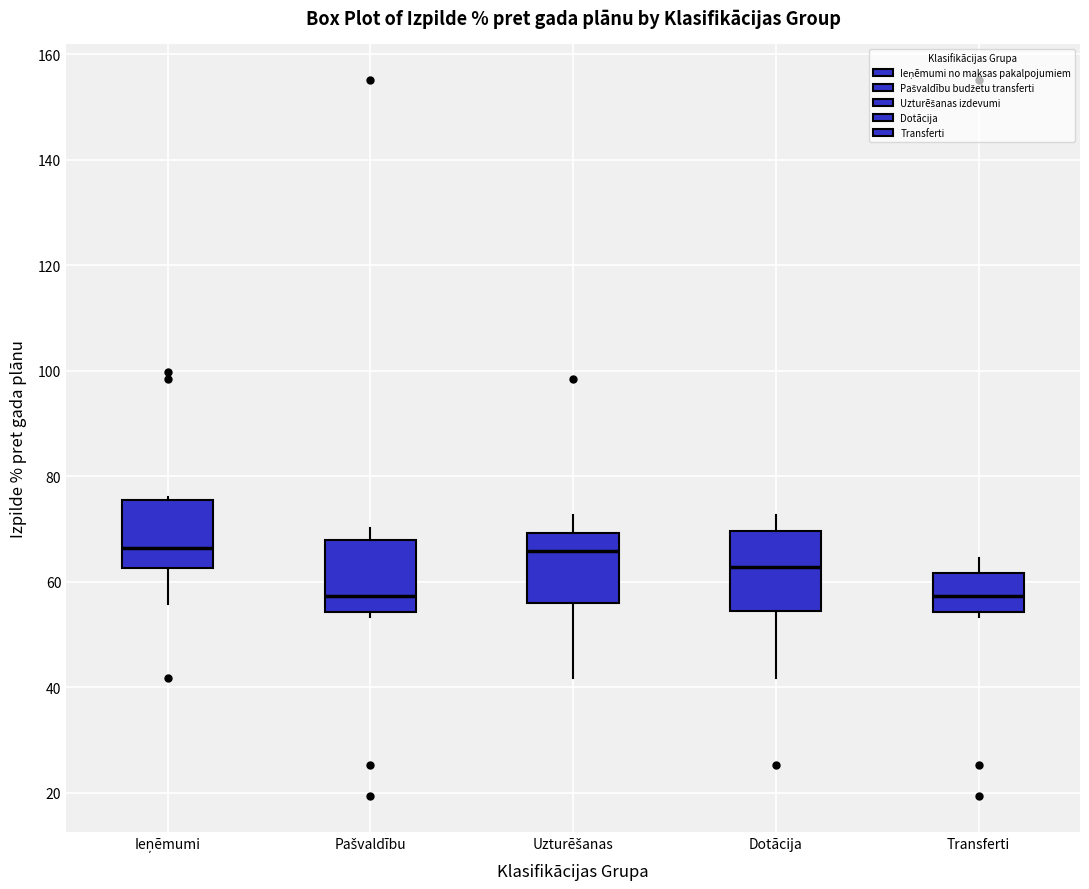

Reading left to right, transcribe this box plot: for each box, give where its median line is, the range the box spans, and where its two whiskers end, as read against the y-axis. The values are not printed on the chart, so give them approximately, as read against the axis.

Ieņēmumi: median 66, box 62 to 76, whiskers 56 to 76 (just above the box's upper edge)
Pašvaldību: median 58, box 54 to 68, whiskers 54 (just below the box's lower edge) to 70
Uzturēšanas: median 66, box 56 to 70, whiskers 42 to 72
Dotācija: median 62, box 54 to 70, whiskers 42 to 72
Transferti: median 58, box 54 to 62, whiskers 54 (just below the box's lower edge) to 64